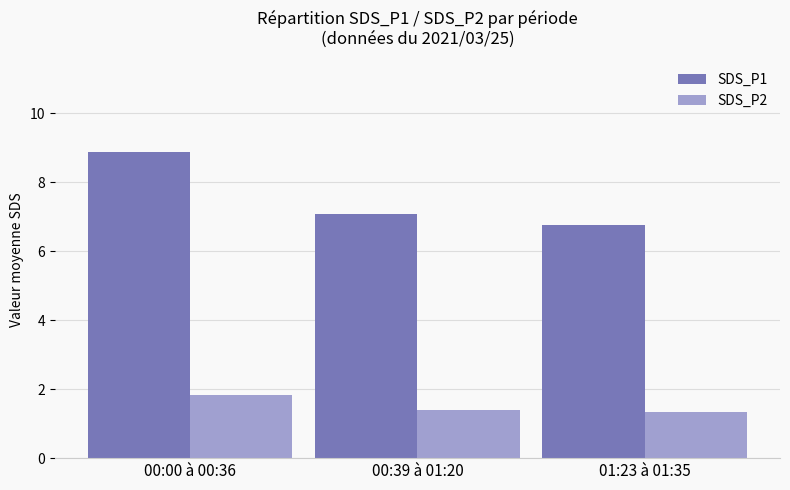

What is the total value across all series at 00:39 à 01:20?

8.5